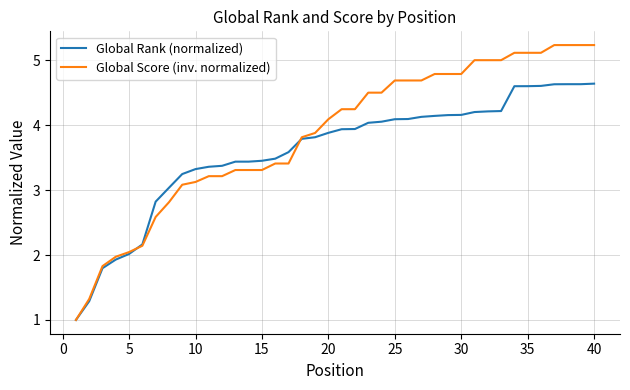

Which series has the widest spread of values?

Global Score (inv. normalized)